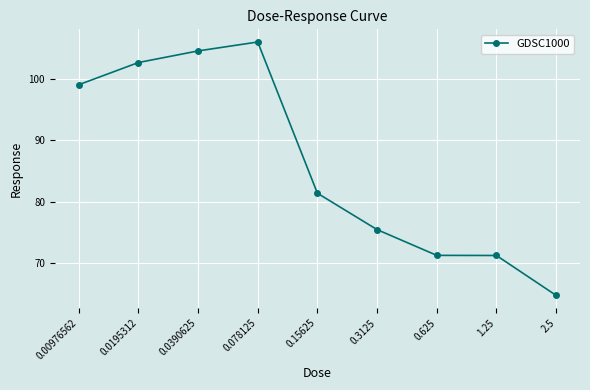

What is the greatest value displayed?

105.9